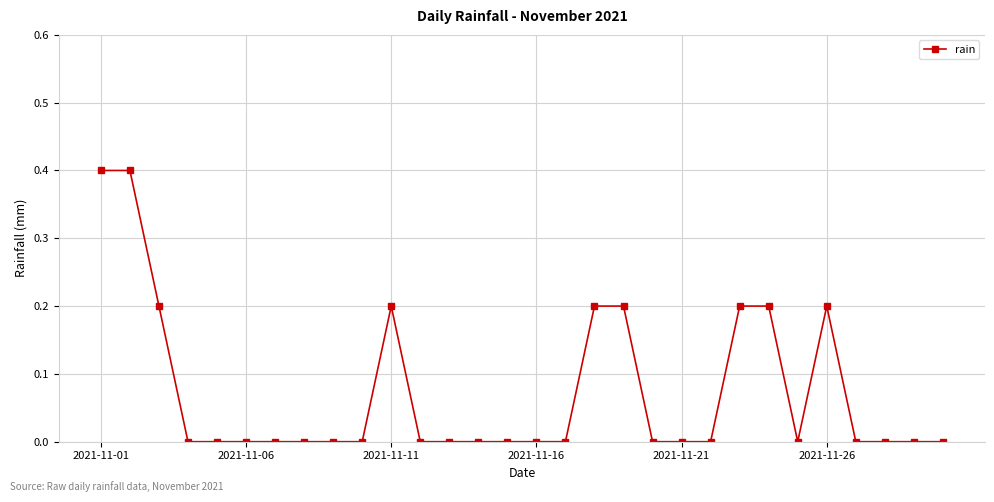

What is the difference between the second highest and minimum values?

0.4